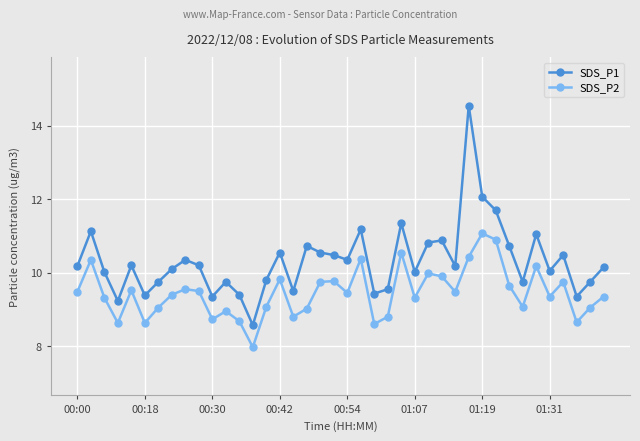

What is the value of the SDS_P1 point at the 13th from the left?

9.4